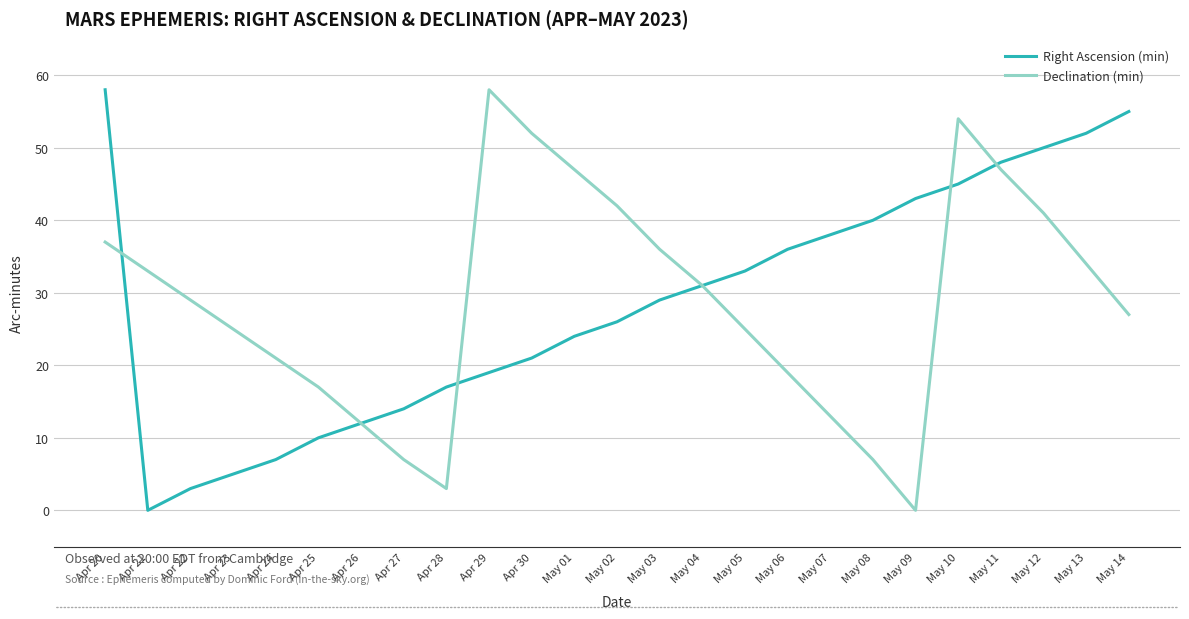

At which label is Right Ascension (min) closest to 29?

May 03